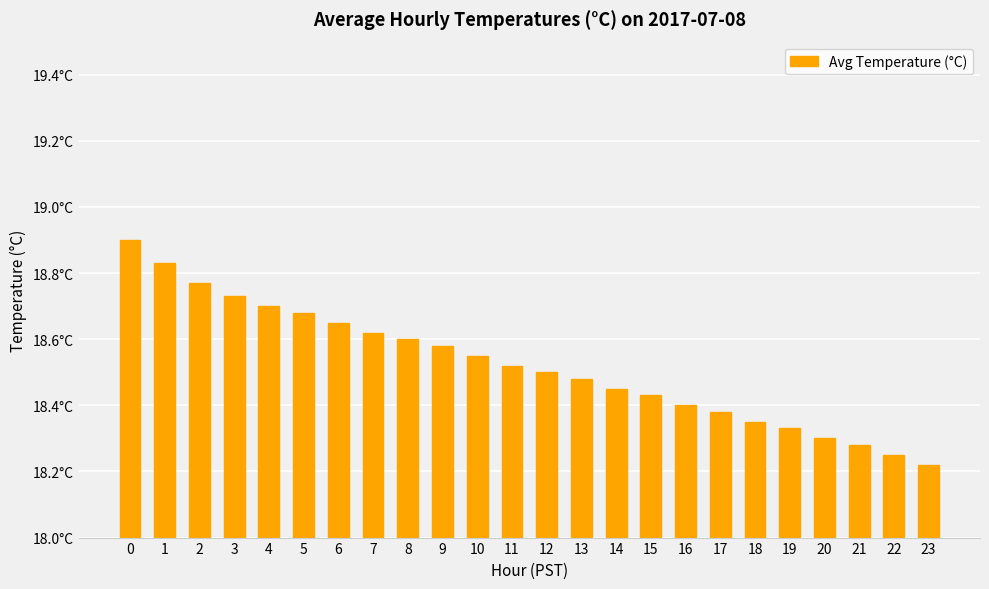

What is the difference between the values at 4 and 8?

0.1